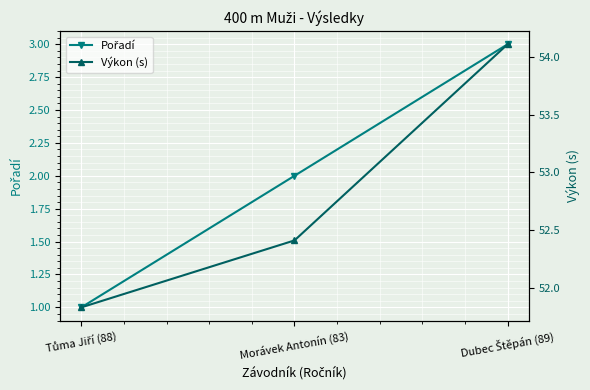

Which has a higher value, Tůma Jiří (88) or Morávek Antonín (83)?

Morávek Antonín (83)